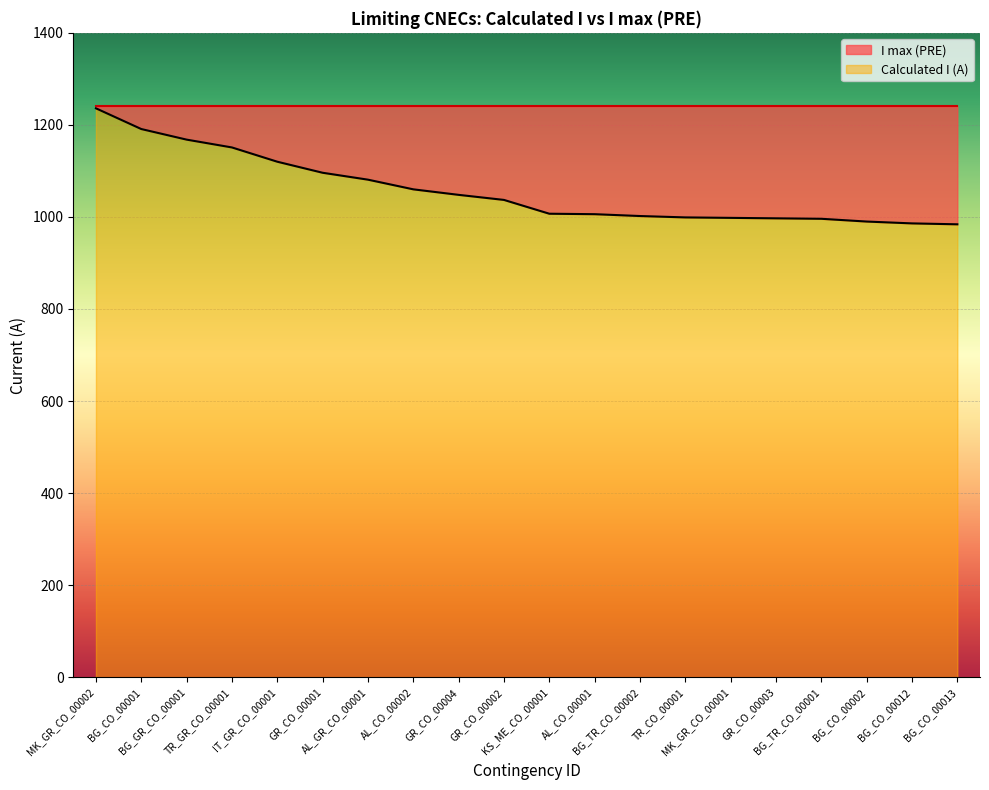

What is the minimum value shown in the chart?

984